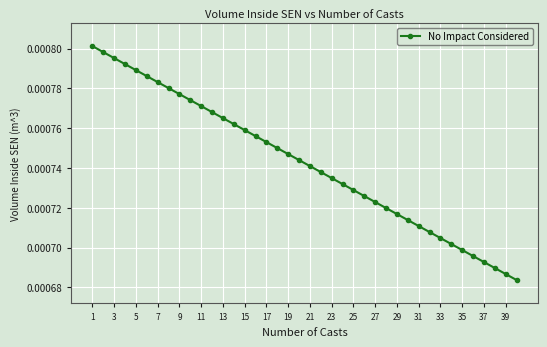

Count the values in the range 0 to 1.

40